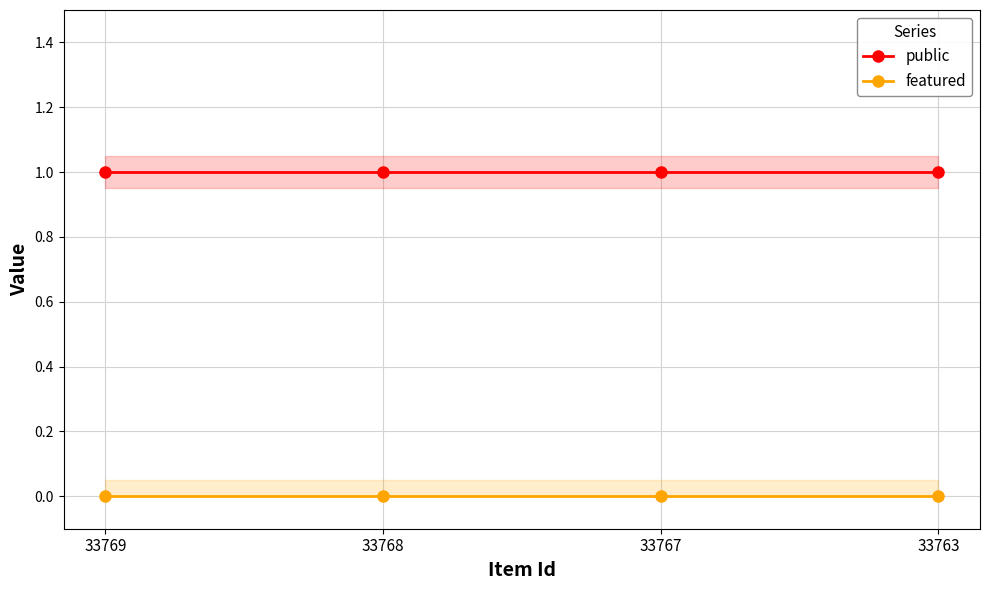

Does the chart display data point markers on the line(s)?

Yes